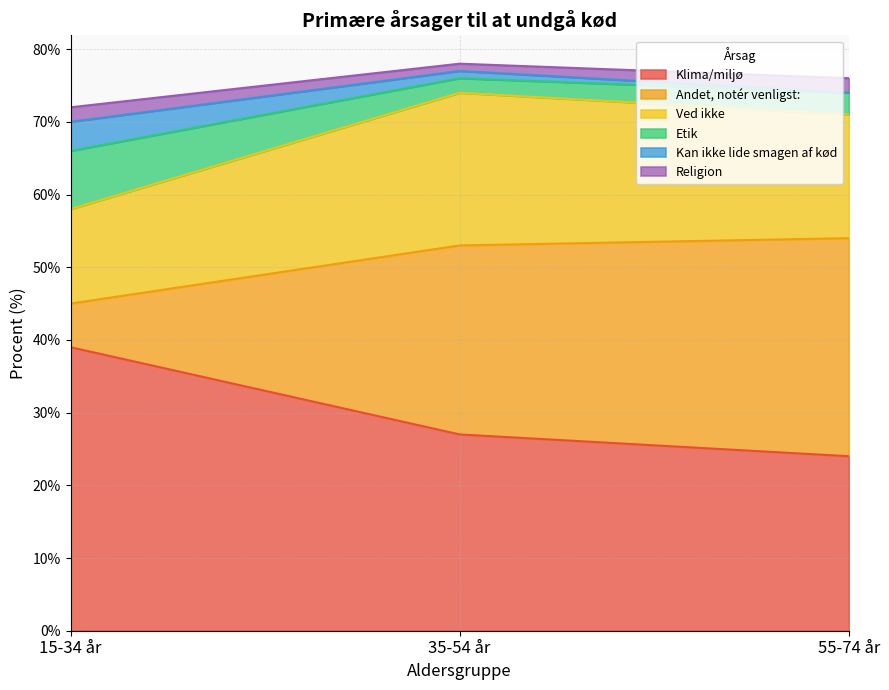

What is the smallest value displayed?

24